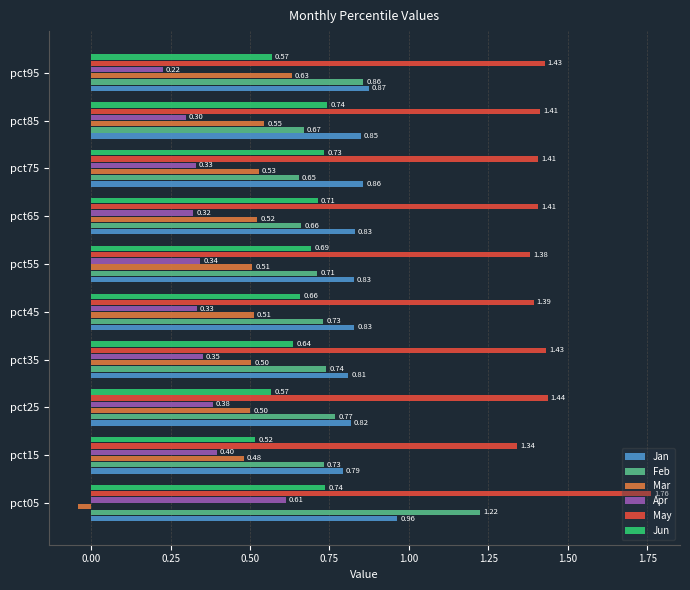

Rank the series at pct65 from lowest to highest value.

Apr, Mar, Feb, Jun, Jan, May